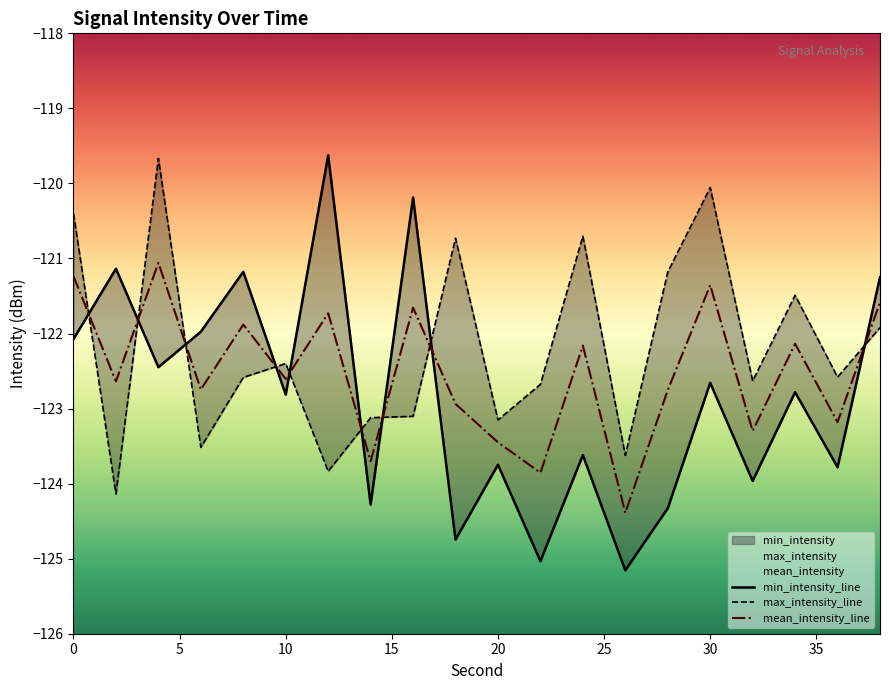

The value of mean_intensity_line at 10 is -122.6. True or false?

True